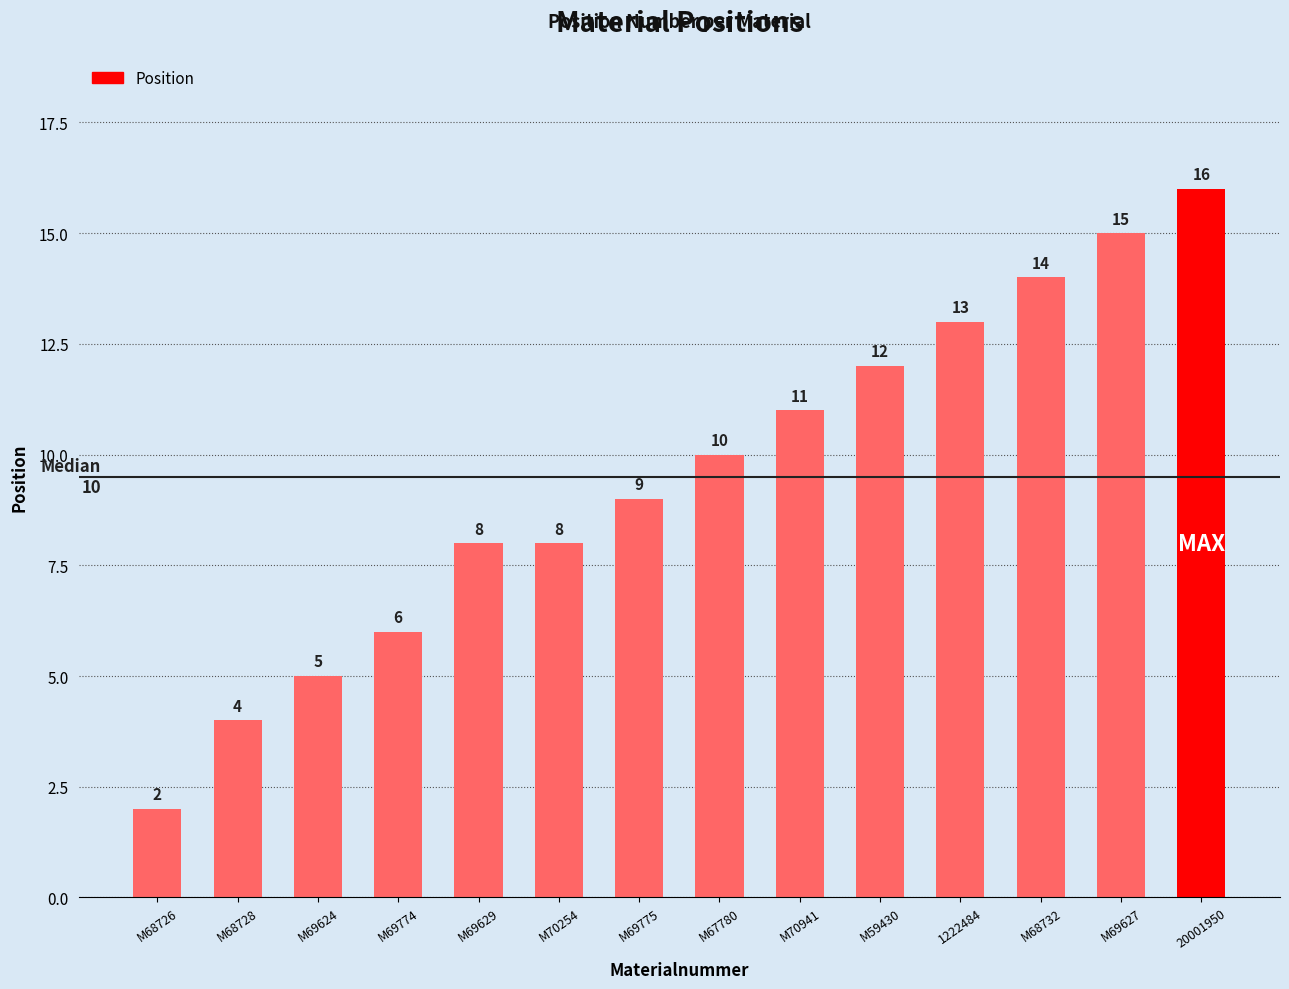

Which has a higher value, M69775 or M69774?

M69775